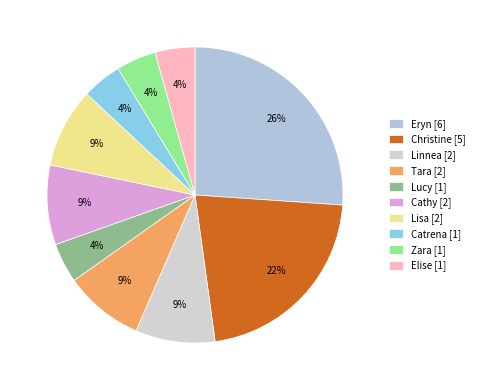

To the nearest percent, what percentage of the pie is Zara?

4%